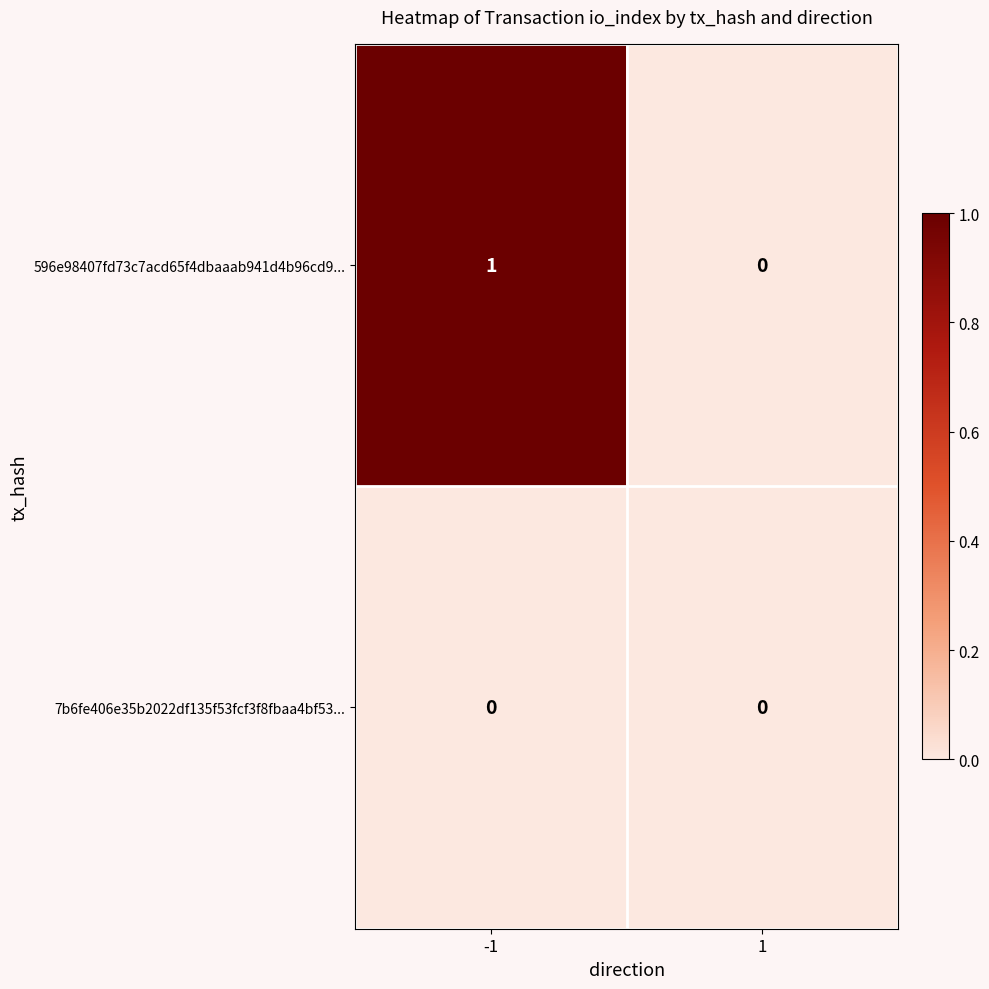

Which series has the largest range (max minus min)?

596e98407fd73c7acd65f4dbaaab941d4b96cd9...